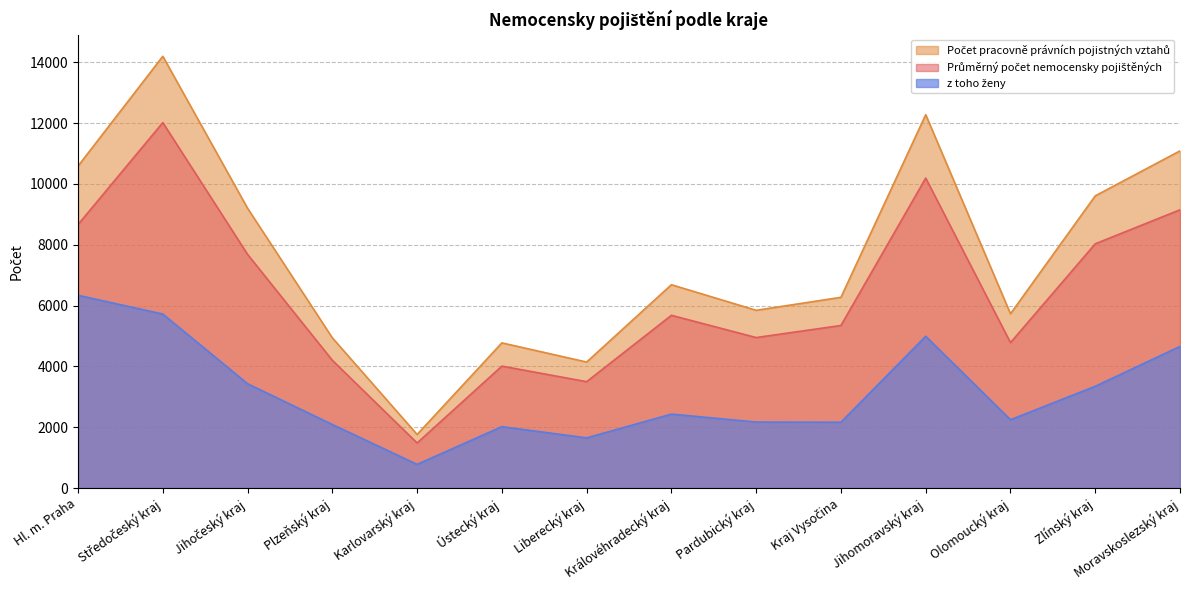

What is the label of the 8th point from the right?

Liberecký kraj